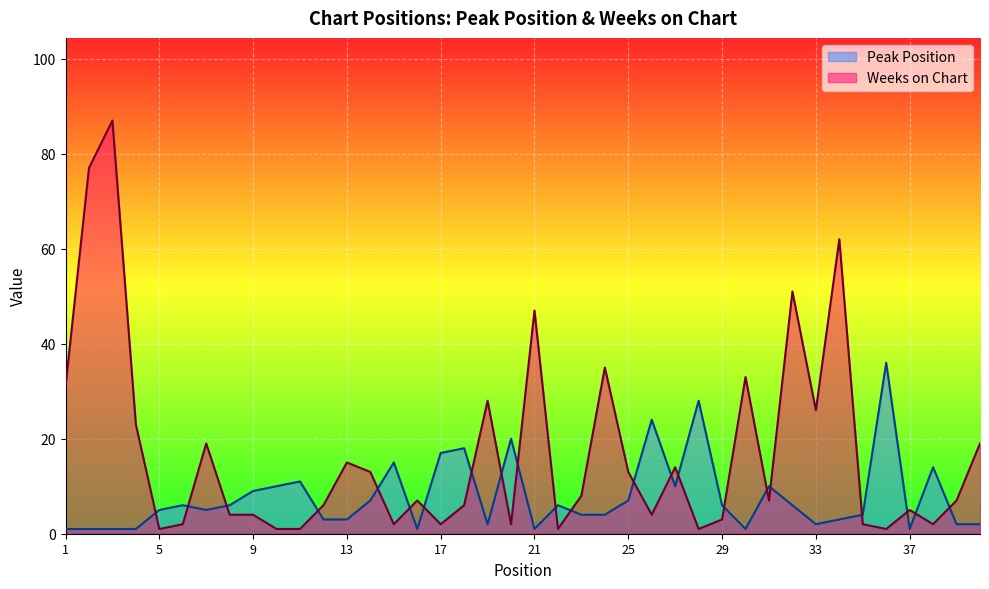

At which category does Peak Position reach its first local valley?

7